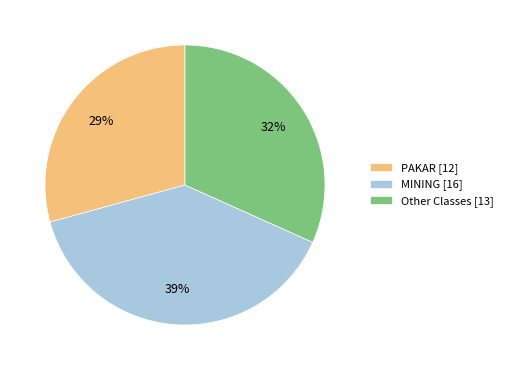

Which has a higher value, MINING or Other?

MINING